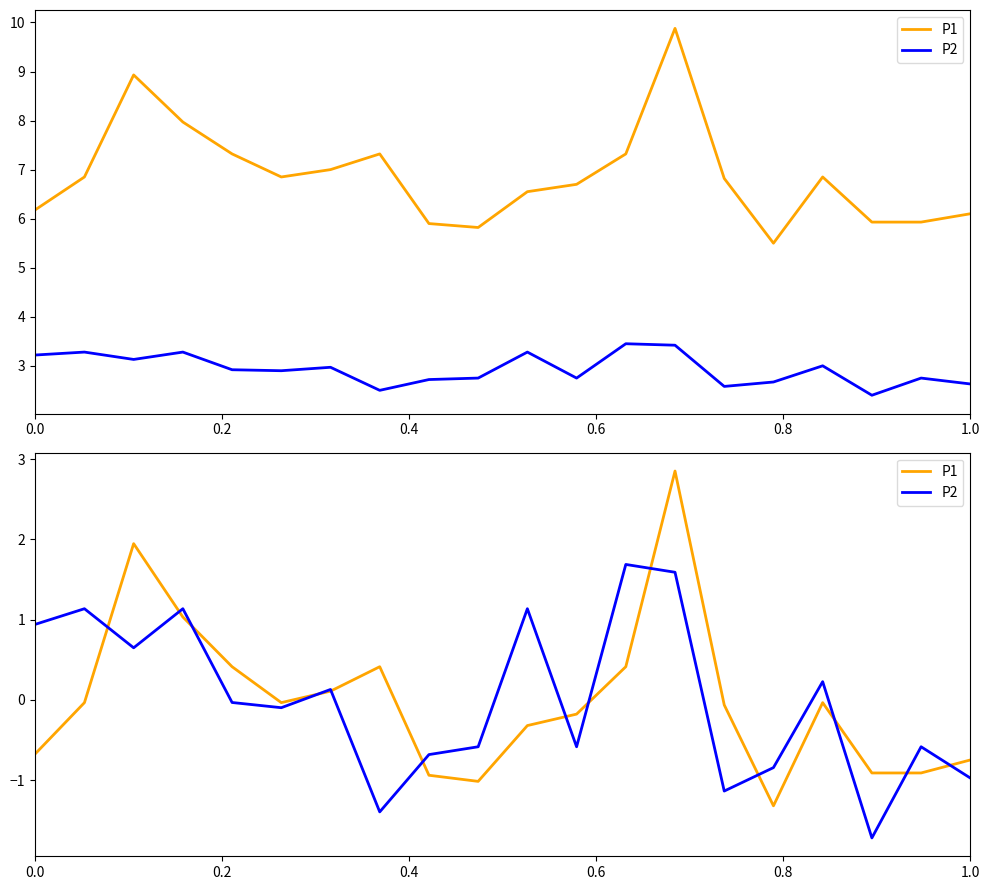

Which series has the largest total across all categories?

P1